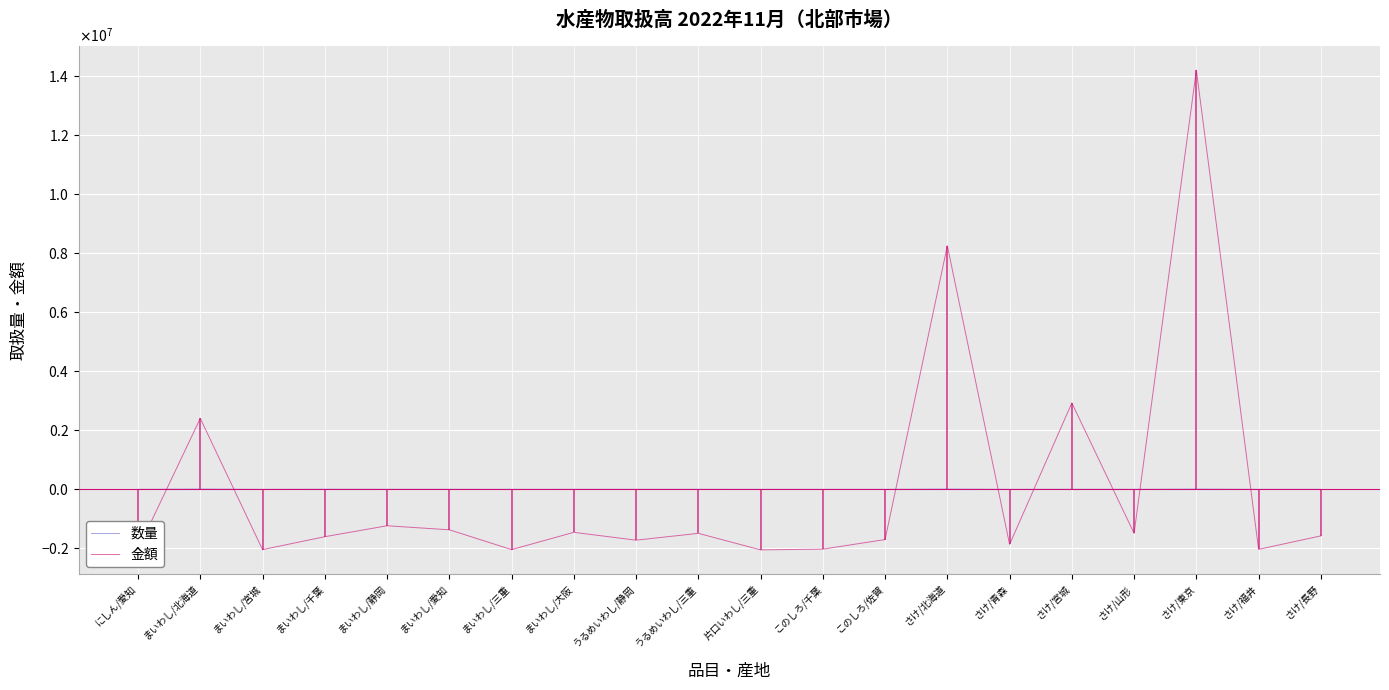

What is the value of the 金額 point at the 18th from the left?

14184756.3